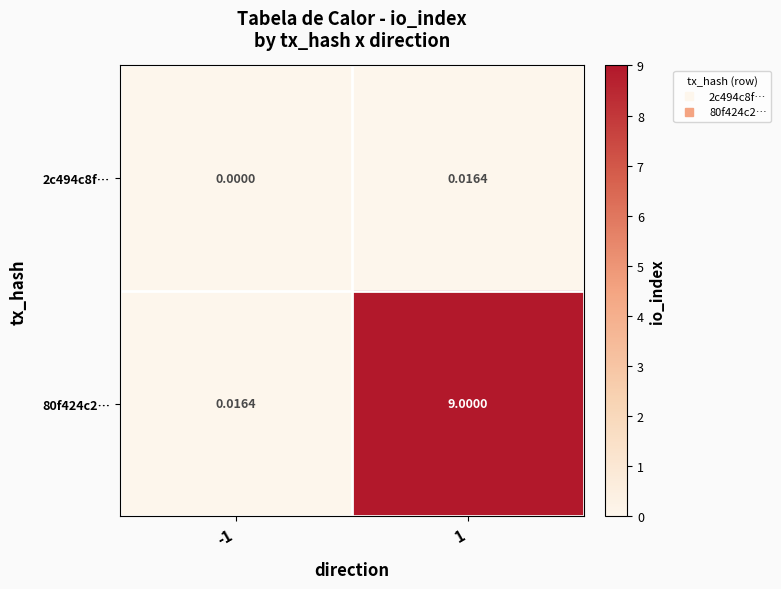

At which category is the sum across all series the highest?

1